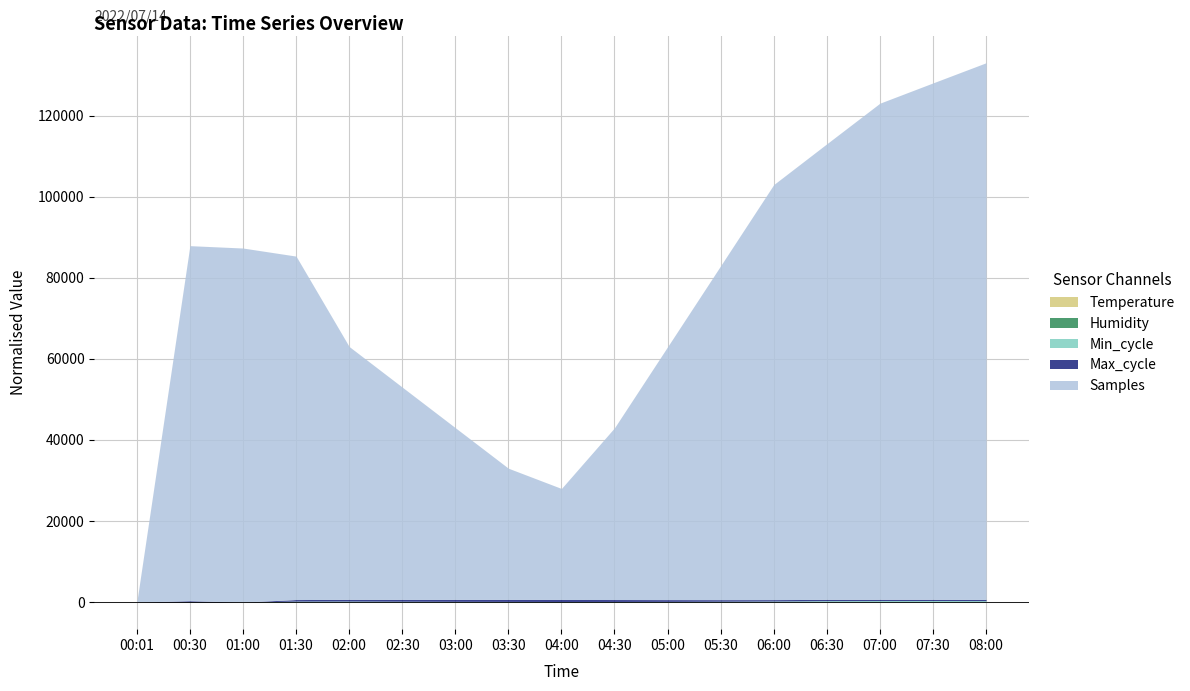

True or false: Min_cycle and Temperature cross at least once.

False